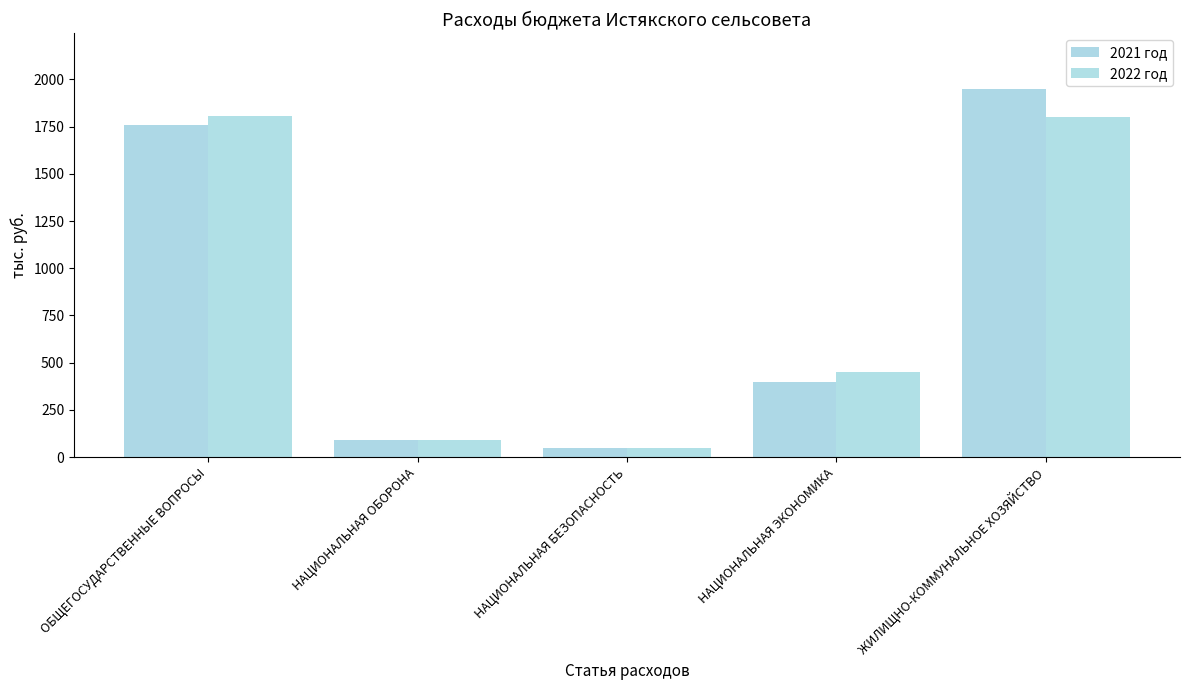

What is the sum of the 2021 год values at НАЦИОНАЛЬНАЯ БЕЗОПАСНОСТЬ and НАЦИОНАЛЬНАЯ ОБОРОНА?

142.3